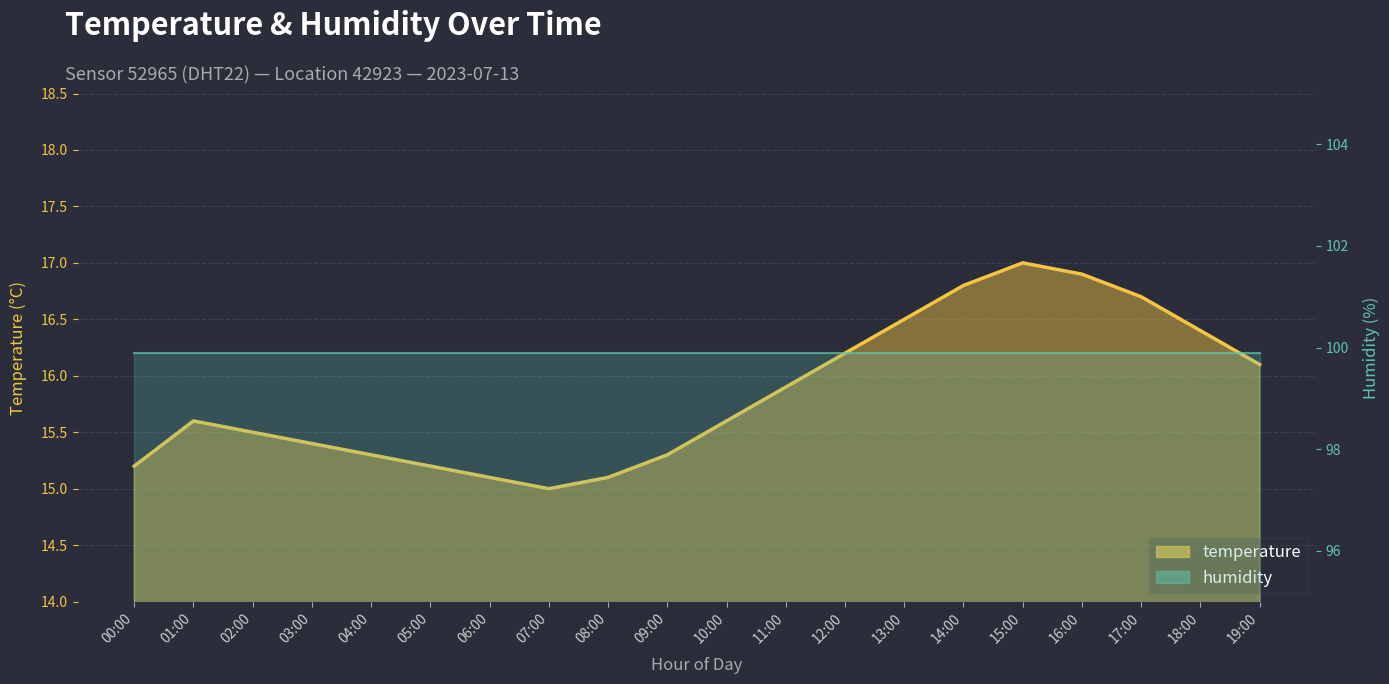

Does the chart display data point markers on the line(s)?

No